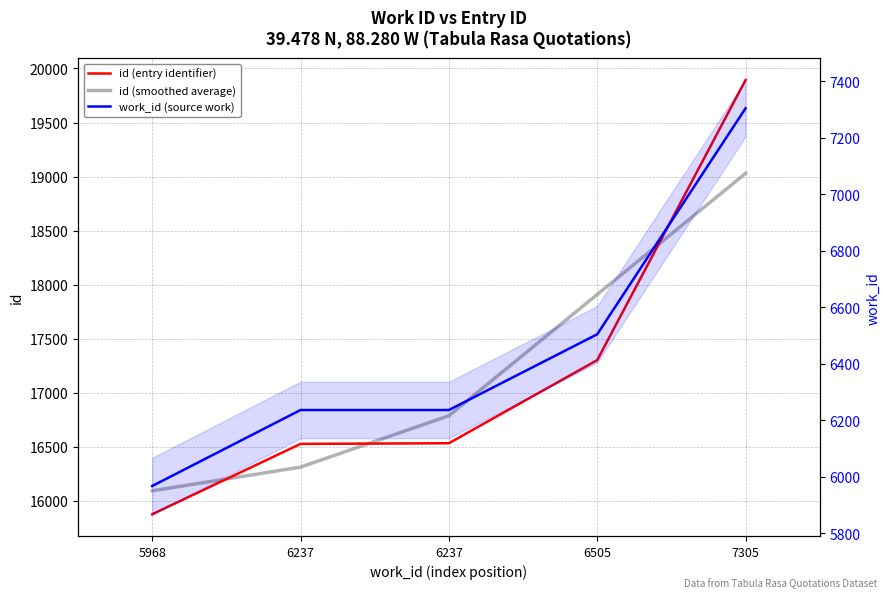

Reading right to left, transcribe all the data shown in this chart.

id (entry identifier): 19893.0	17302.0	16533.0	16527.0	15876.0
id (smoothed average): 19029.3	17909.3	16787.3	16312.0	16093.0
work_id (source work): 7305.0	6505.0	6237.0	6237.0	5968.0